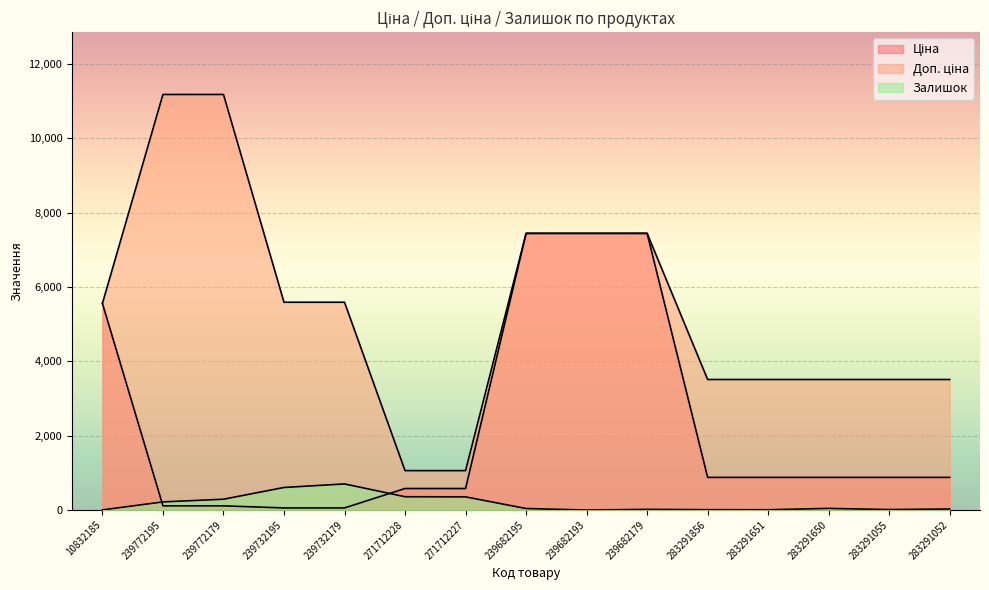

What are all the series names shown in the legend?

Ціна, Доп. ціна, Залишок